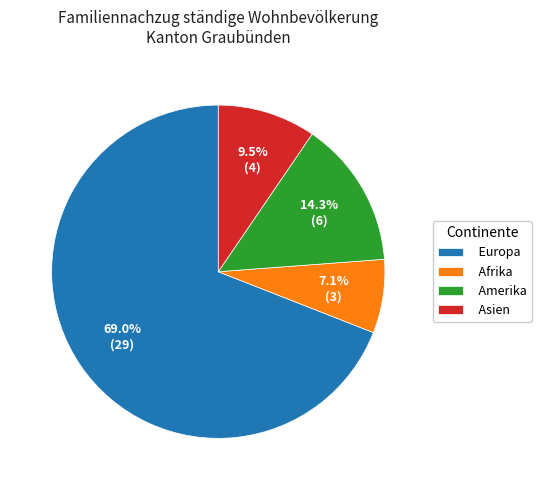

How many slices are in this pie chart?

4